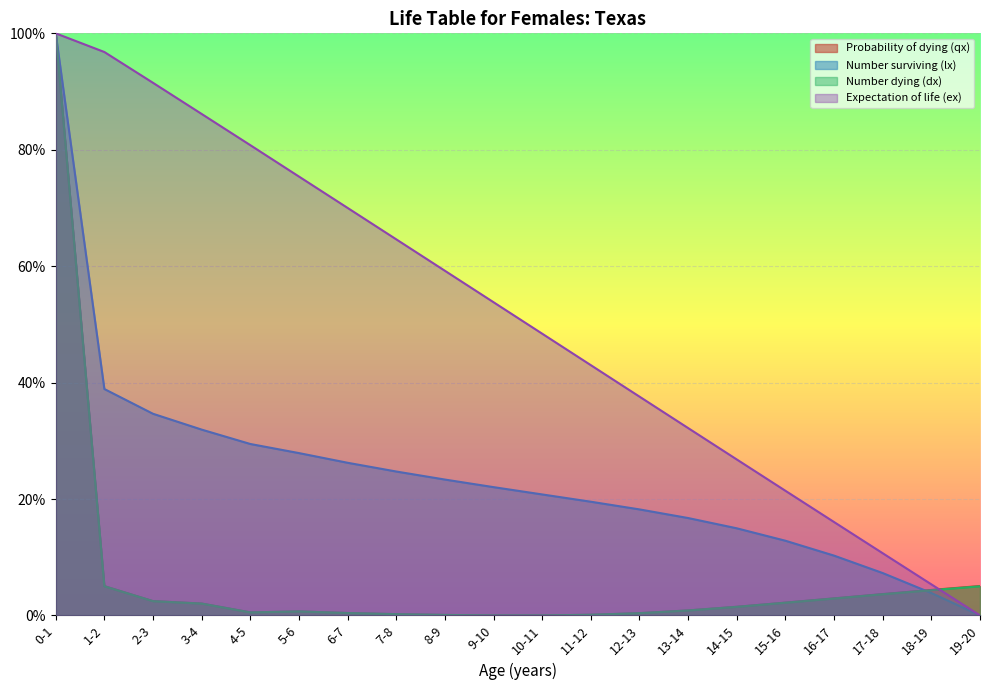

What is the value of the Number surviving (lx) point at the 5th from the left?

0.3